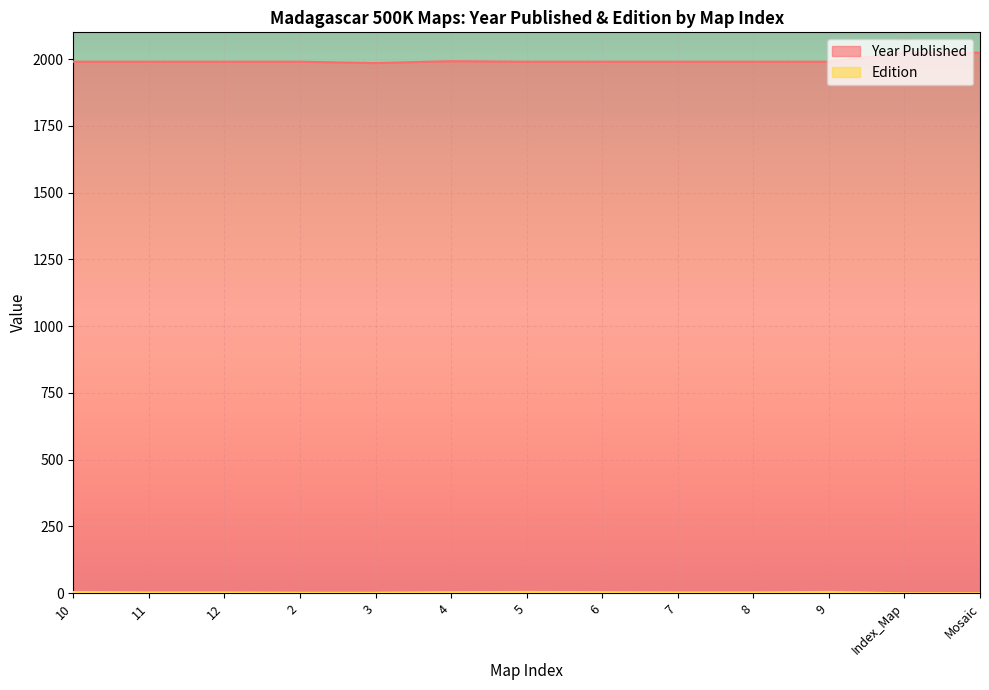

At which category does Year Published reach its first local valley?

3